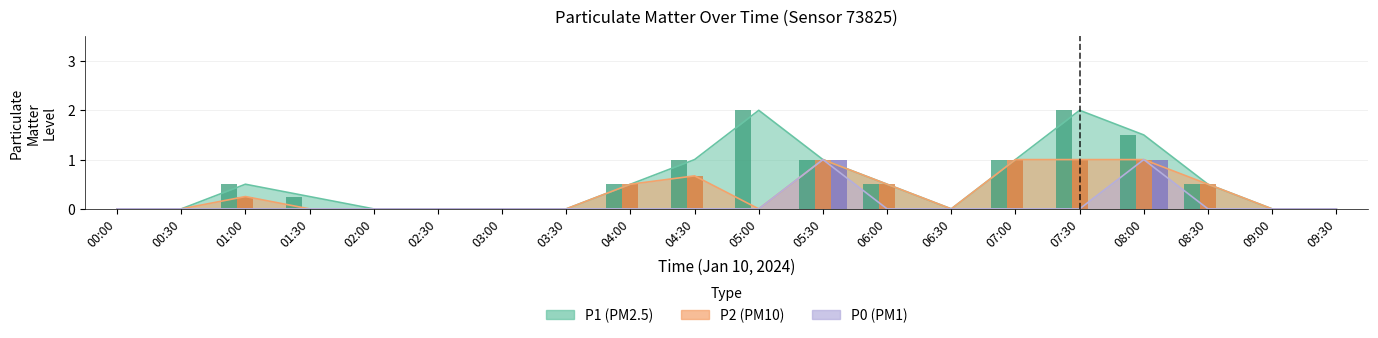

Reading right to left, list all the values displayed in this chart.

P1: 0.0	0.0	0.5	1.5	2.0	1.0	0.0	0.5	1.0	2.0	1.0	0.5	0.0	0.0	0.0	0.0	0.2	0.5	0.0	0.0
P2: 0.0	0.0	0.5	1.0	1.0	1.0	0.0	0.5	1.0	0.0	0.7	0.5	0.0	0.0	0.0	0.0	0.0	0.2	0.0	0.0
P0: 0.0	0.0	0.0	1.0	0.0	0.0	0.0	0.0	1.0	0.0	0.0	0.0	0.0	0.0	0.0	0.0	0.0	0.0	0.0	0.0